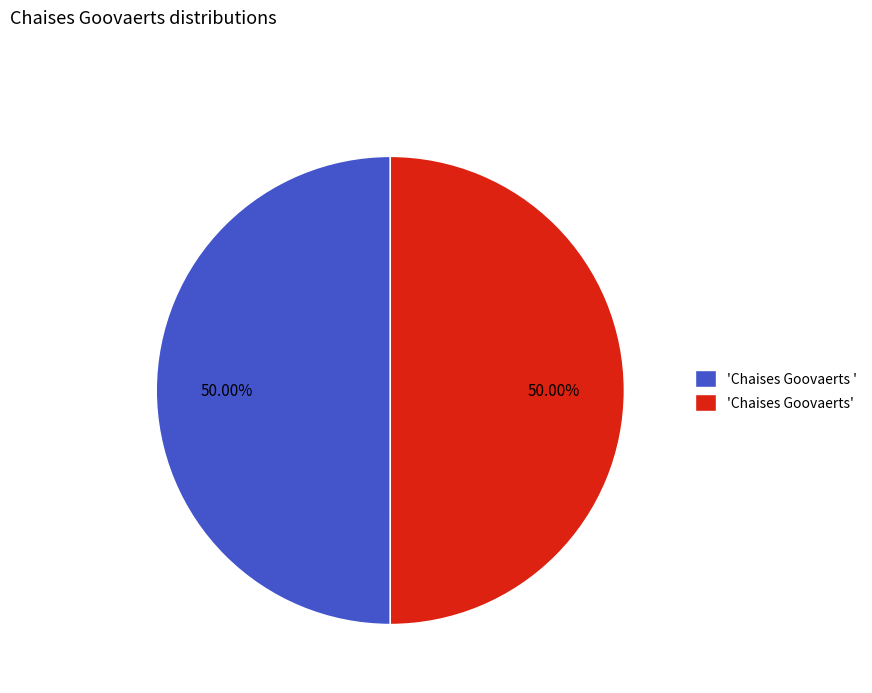

Count the number of slices in the pie.

2